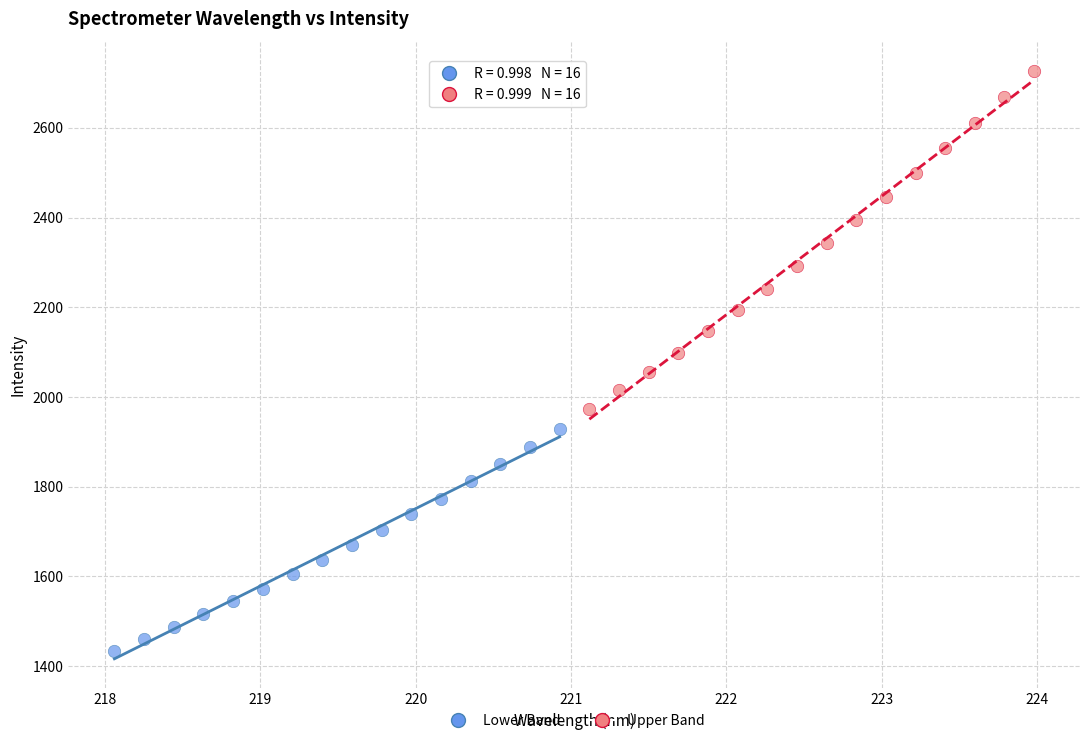

Which series contains the highest Y value?

Upper Band